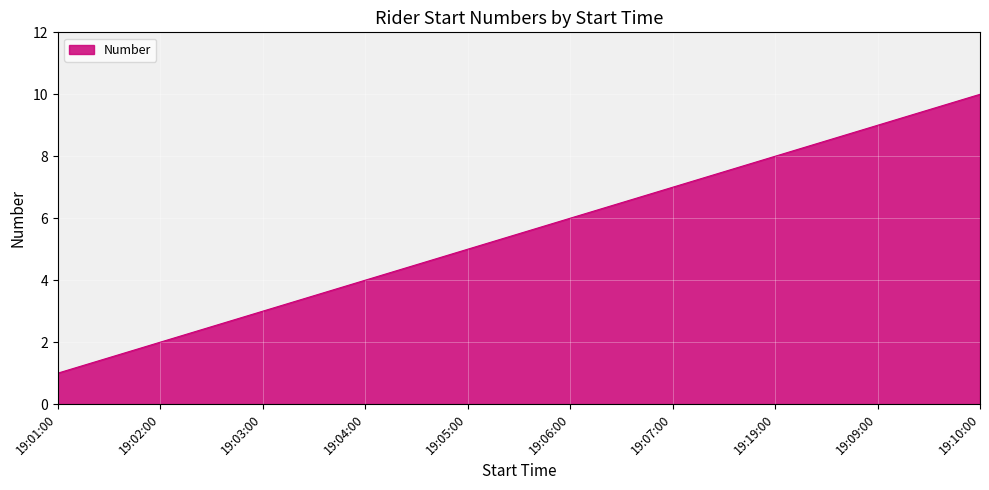

List the labels in order of value, largest first.

19:10:00, 19:09:00, 19:19:00, 19:07:00, 19:06:00, 19:05:00, 19:04:00, 19:03:00, 19:02:00, 19:01:00